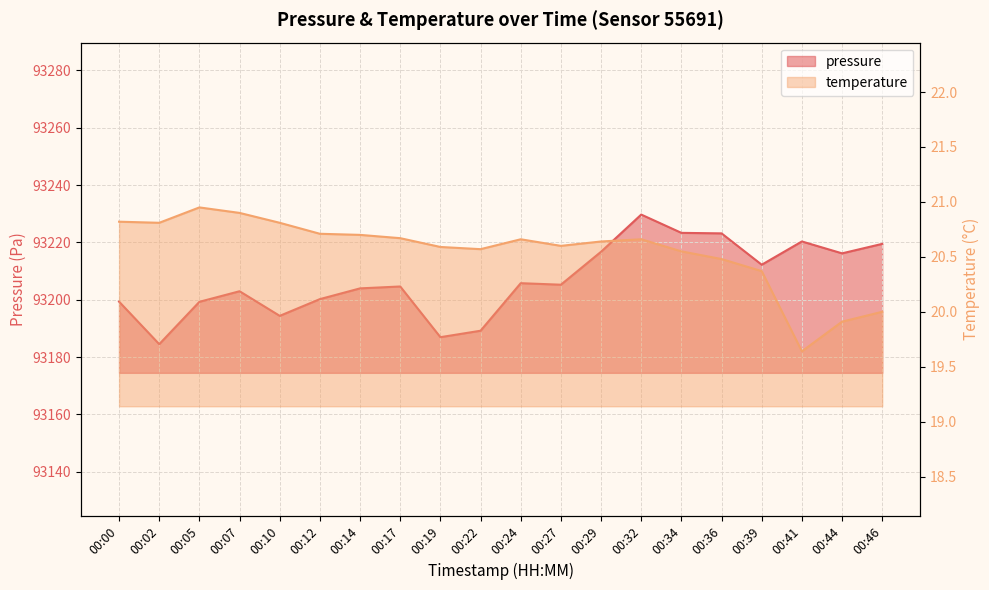

Is the value of pressure at 00:10 greater than the value of temperature at 00:05?

Yes